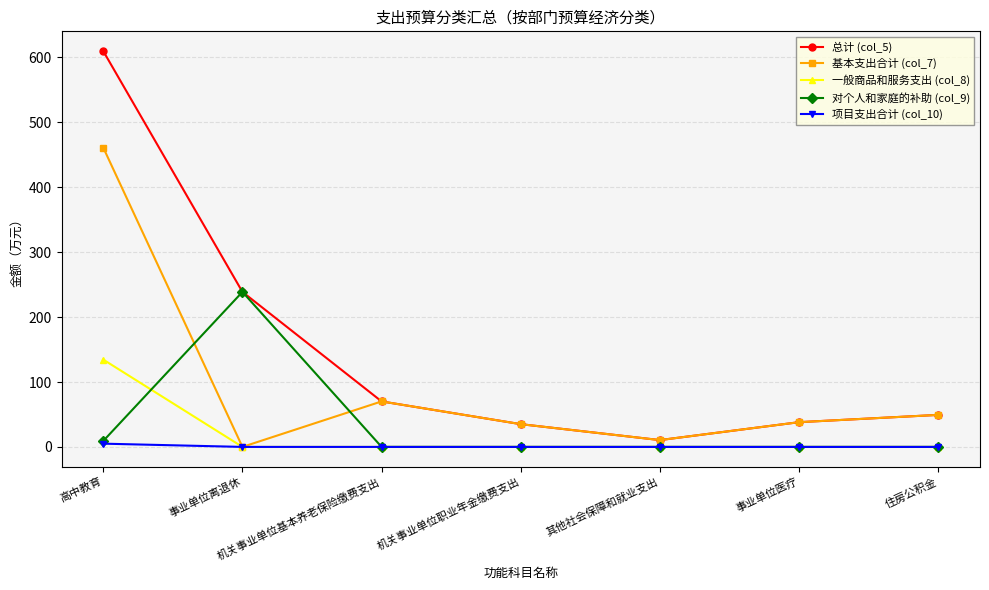

List the series in order of their peak value, highest first.

总计 (col_5), 基本支出合计 (col_7), 对个人和家庭的补助 (col_9), 一般商品和服务支出 (col_8), 项目支出合计 (col_10)